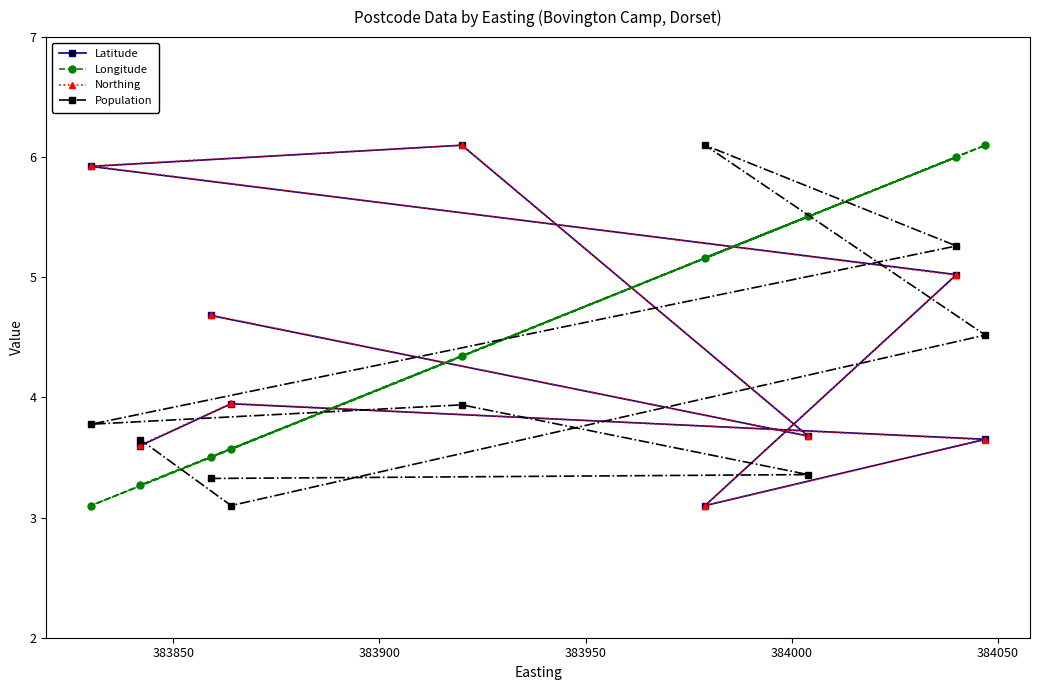

What is the lowest value of the Northing series?

3.1